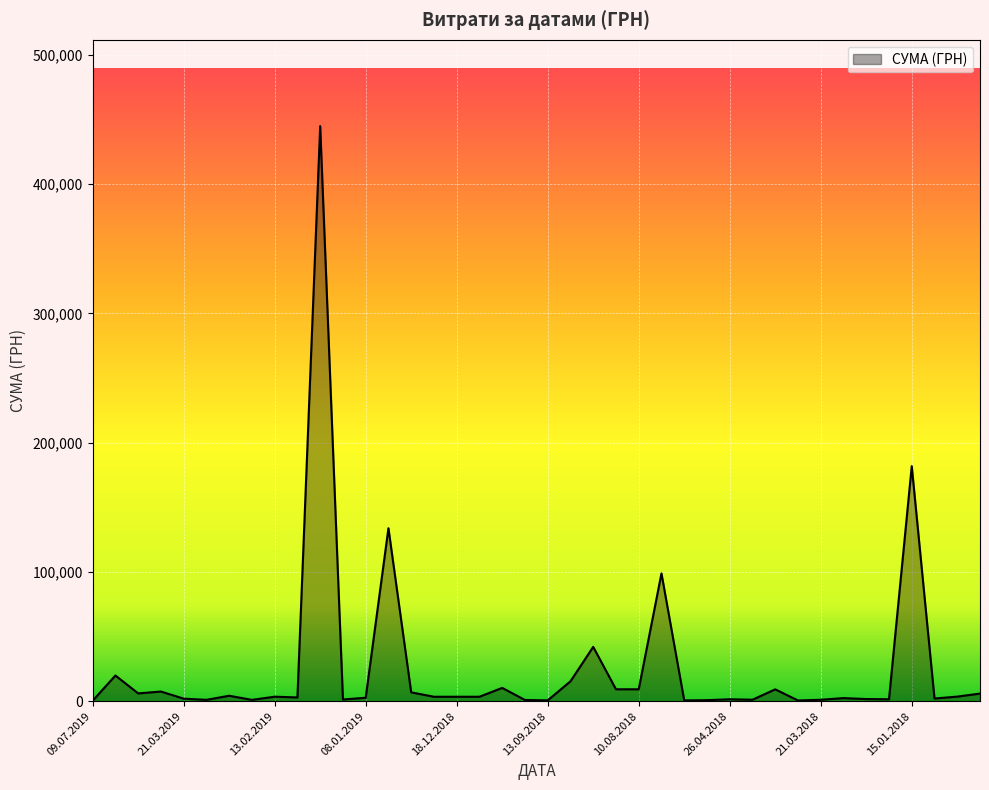

What is the difference between the maximum and minimum values?

444498.9